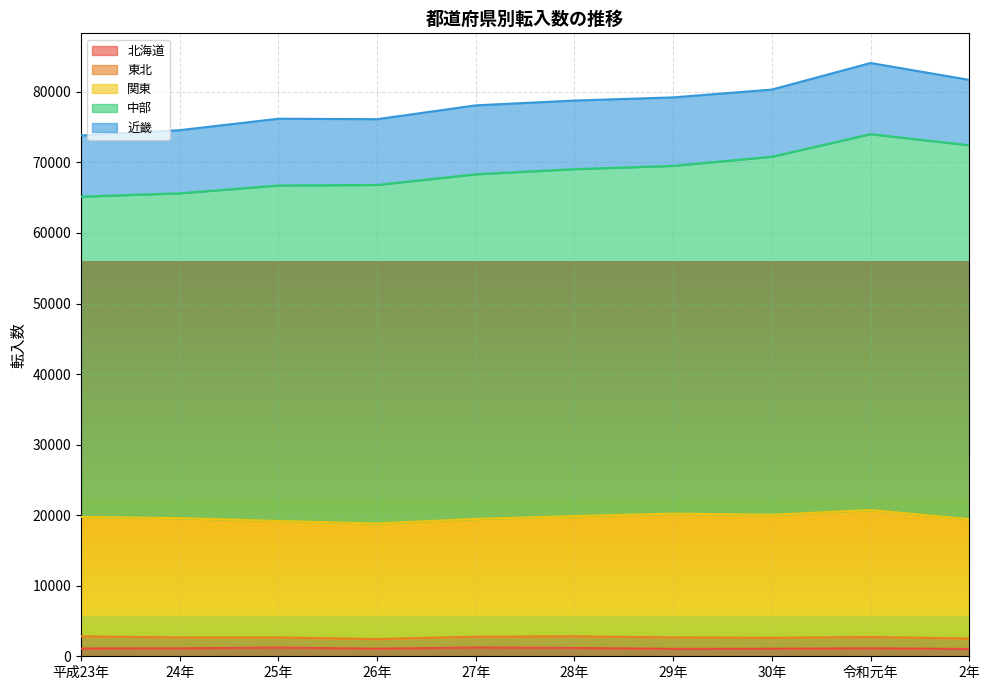

Reading right to left, what are all the values shown in this chart?

北海道: 2年=1035	令和元年=1132	30年=1068	29年=1054	28年=1179	27年=1236	26年=1083	25年=1228	24年=1132	平成23年=1101
東北: 2年=1475	令和元年=1599	30年=1543	29年=1618	28年=1643	27年=1536	26年=1353	25年=1435	24年=1538	平成23年=1718
関東: 2年=16924	令和元年=17997	30年=17441	29年=17547	28年=17042	27年=16690	26年=16385	25年=16511	24年=16909	平成23年=16936
中部: 2年=53003	令和元年=53278	30年=50754	29年=49297	28年=49180	27年=48857	26年=47988	25年=47557	24年=46046	平成23年=45394
近畿: 2年=9265	令和元年=10086	30年=9518	29年=9701	28年=9725	27年=9770	26年=9320	25年=9461	24年=8947	平成23年=8665